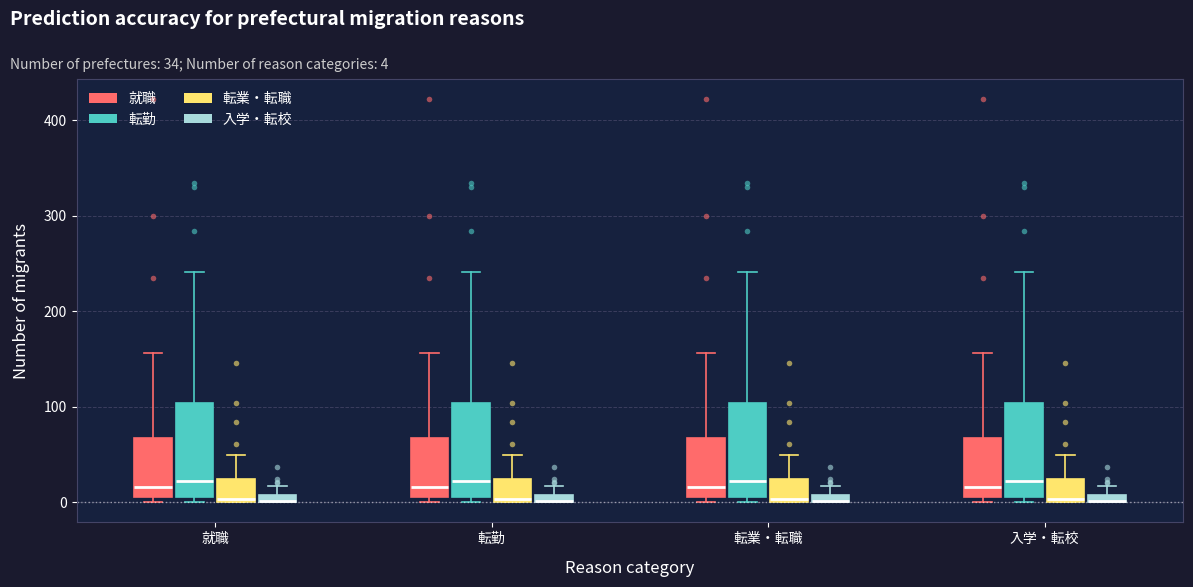

Where is the lower edge of the box for 入学・転校 (転業・転職) on the y-axis? The values are not printed on the chart, so give them approximately, as read against the axis.

0